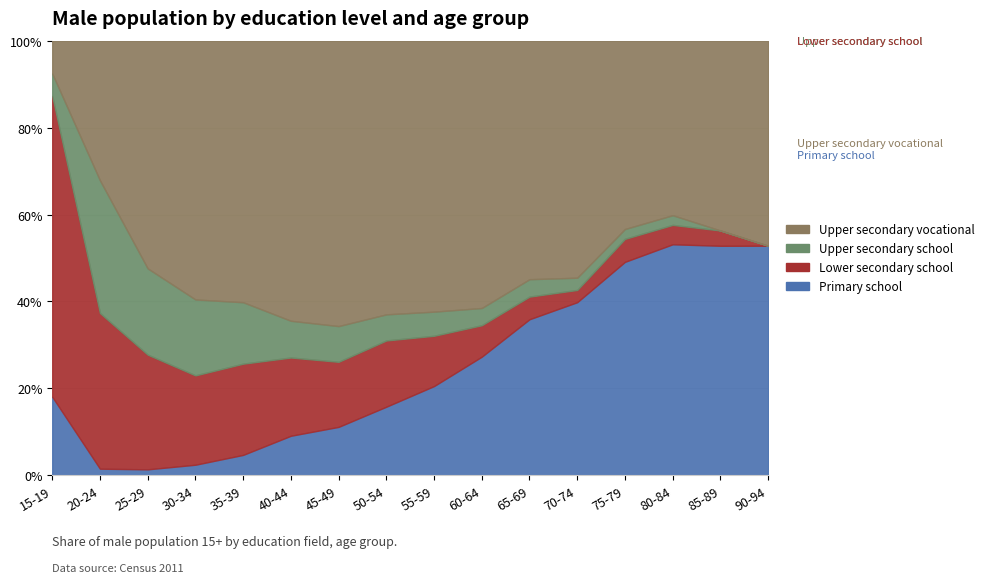

The Upper secondary vocational series shows 528 at 25-29. True or false?

True